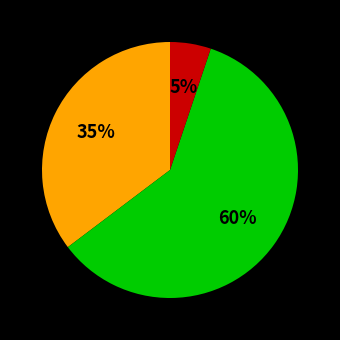

To the nearest percent, what is the average slice percentage?

33%